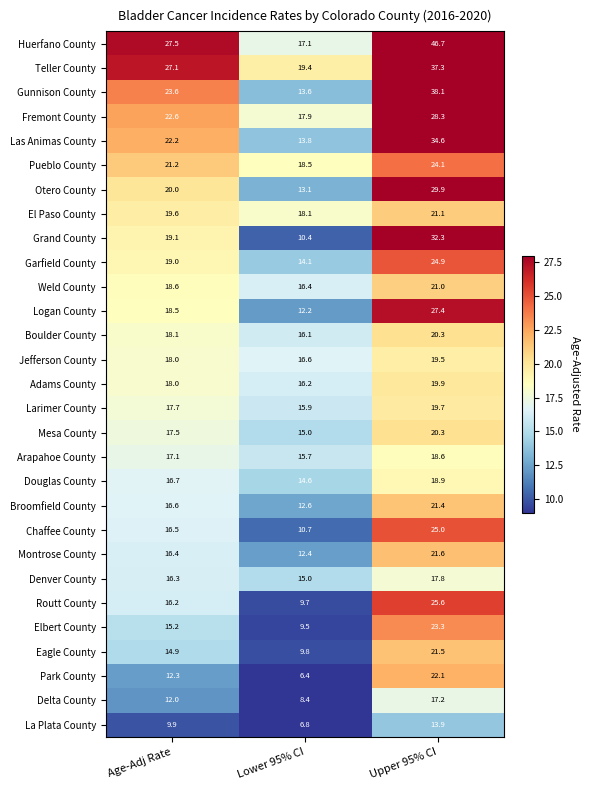

Which category has the highest value across all series?

Upper 95% CI